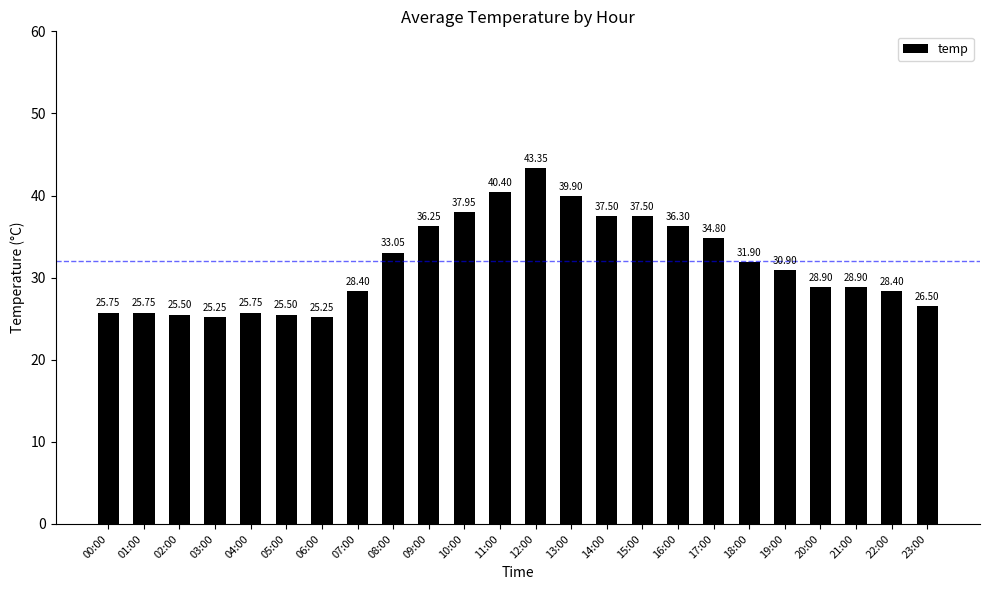

The value at 19:00 is 30.9. True or false?

True